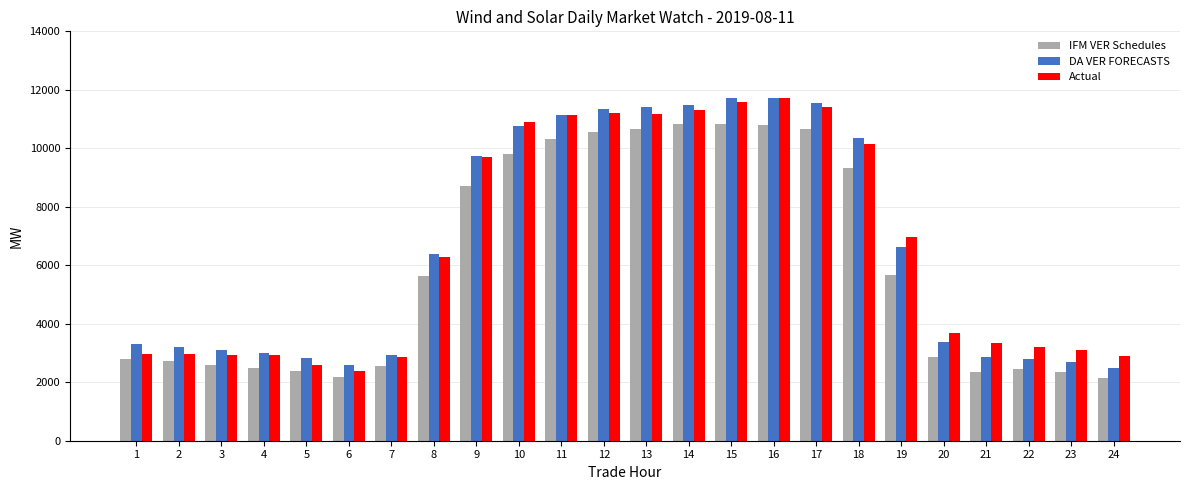

True or false: IFM VER Schedules has a value of 14249.3 at 12.

False